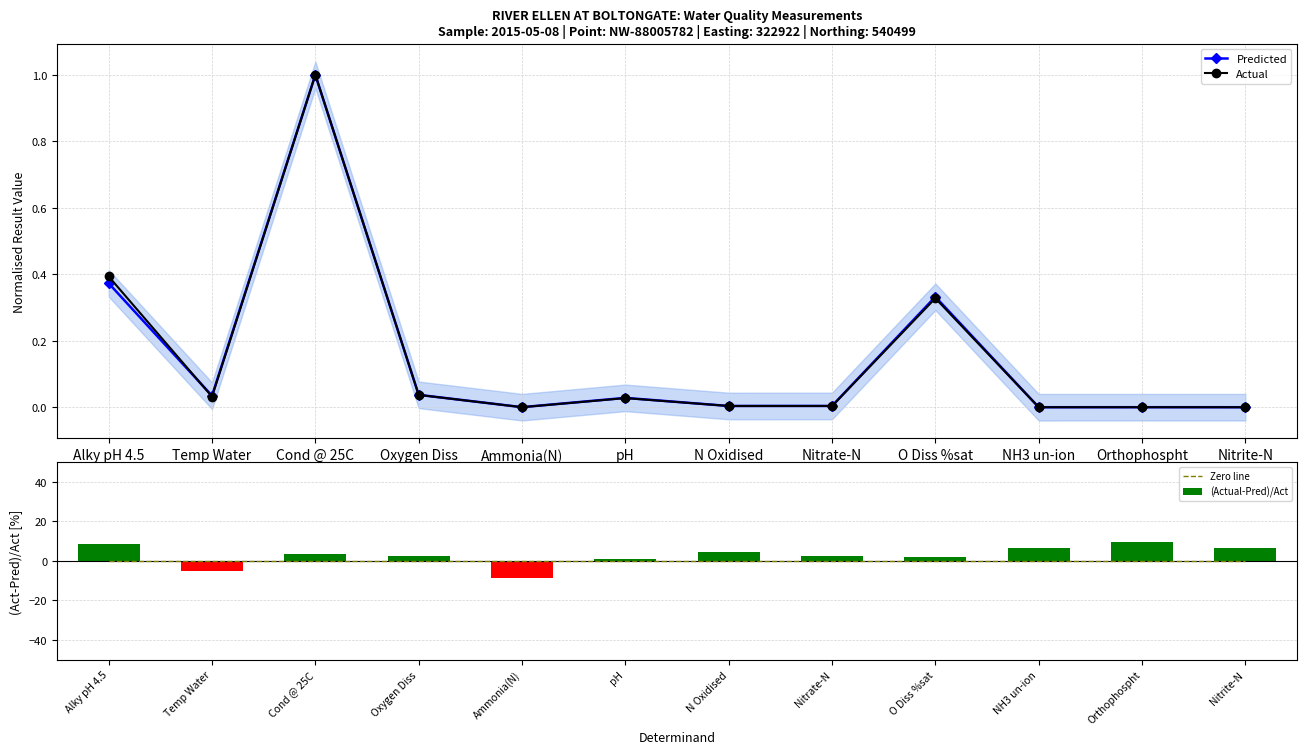

What is the label of the 2nd bar from the right?

Orthophospht